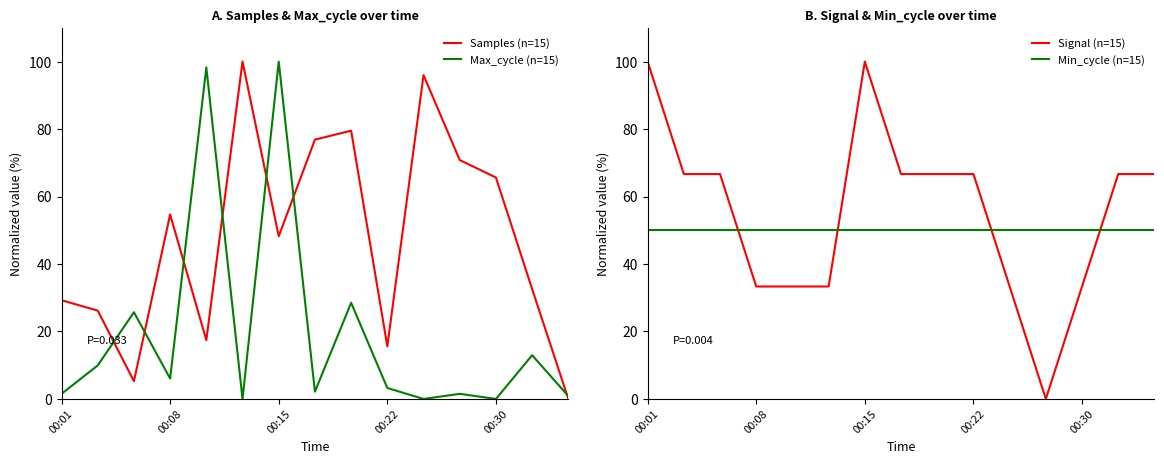

At which category does Max_cycle (n=15) reach its first local valley?

00:08